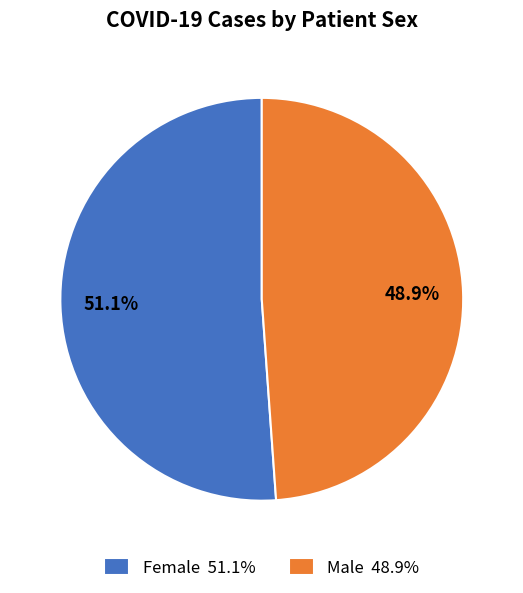

Which category has the biggest portion of the pie?

Female